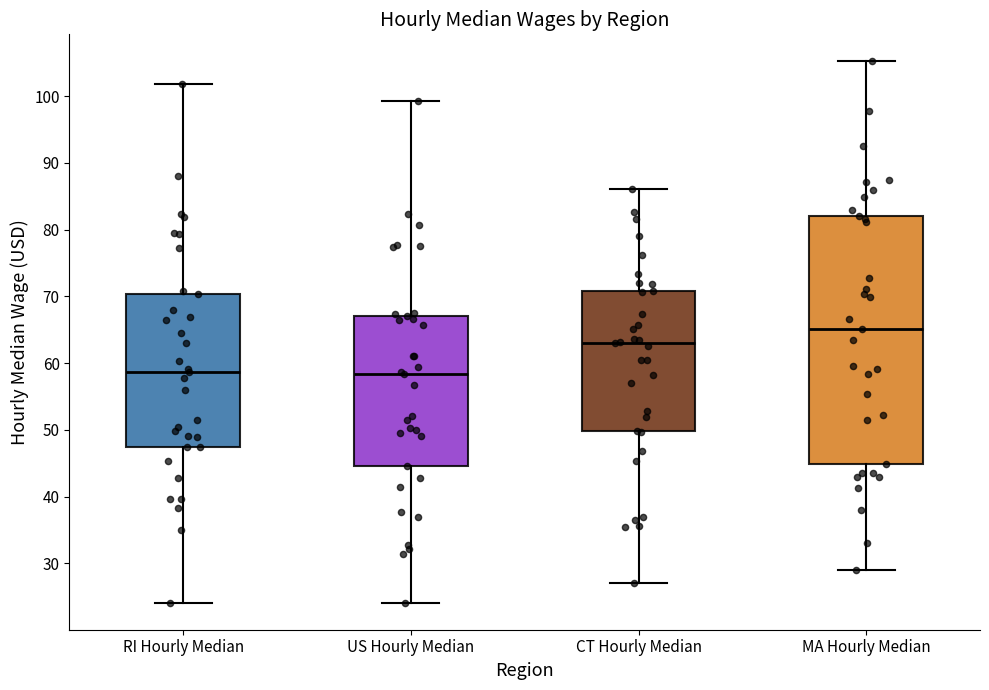

Reading left to right, read every box against the y-axis: the position of its median line, the range the box covers, and the ends of its whiskers. The values are not printed on the chart, so give them approximately, as read against the axis.

RI Hourly Median: median 59, box 47 to 70, whiskers 24 to 102
US Hourly Median: median 58, box 45 to 67, whiskers 24 to 99
CT Hourly Median: median 63, box 50 to 71, whiskers 27 to 86
MA Hourly Median: median 65, box 45 to 82, whiskers 29 to 105